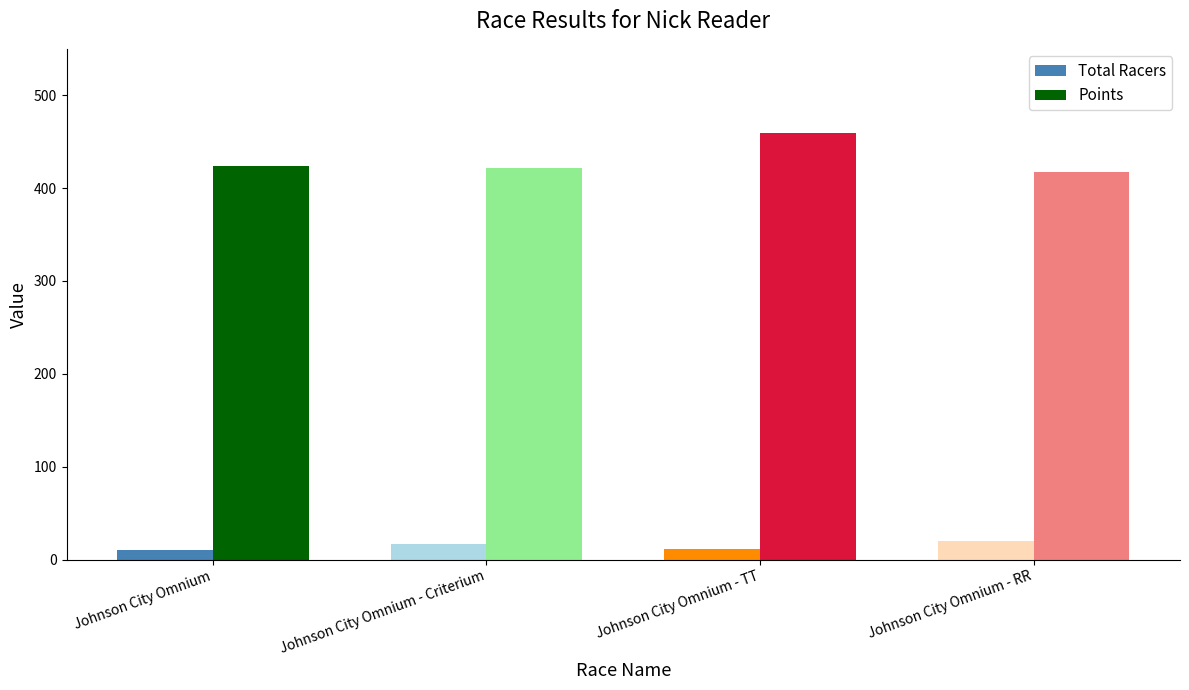

How many bars are there in total?

8